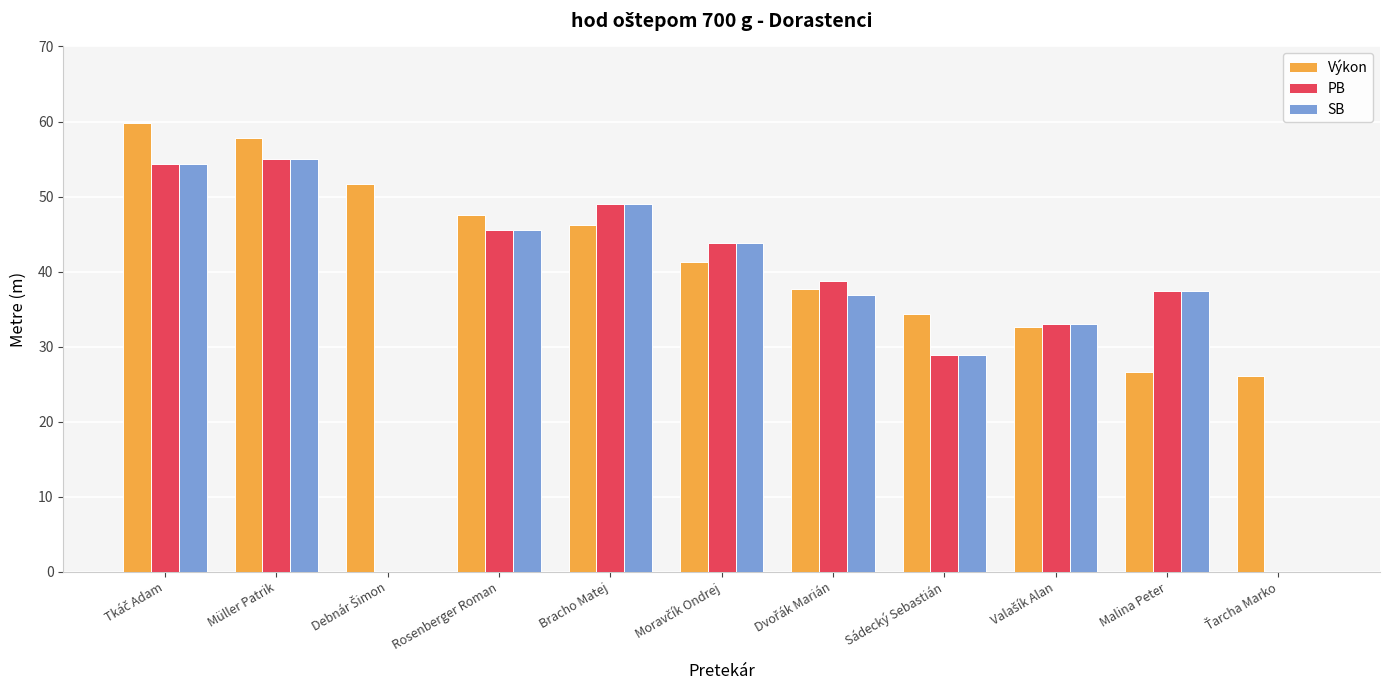

What is the average value of the Výkon series?

42.0